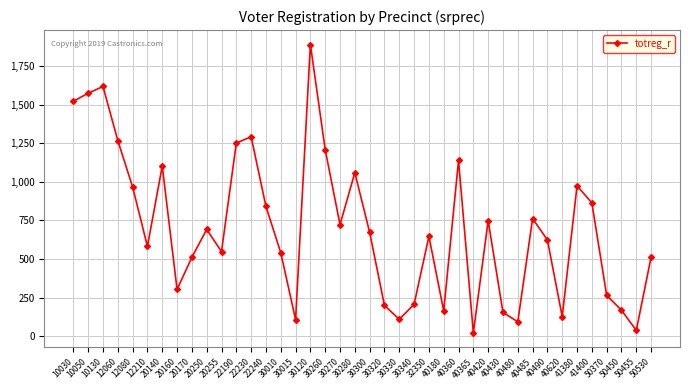

What is the sum of all values?

28094